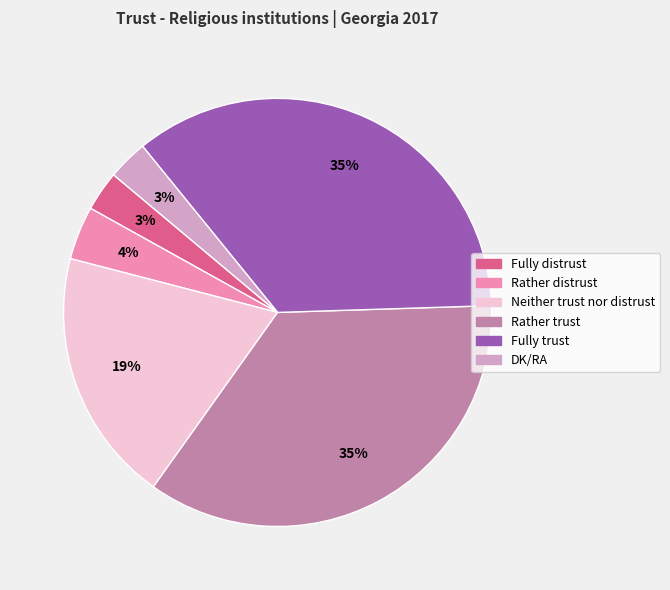

To the nearest percent, what portion does Fully trust represent?

35%